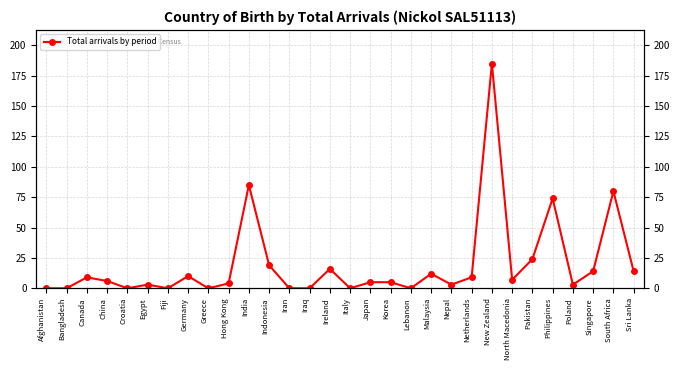

Count the number of values greater than 6.

14